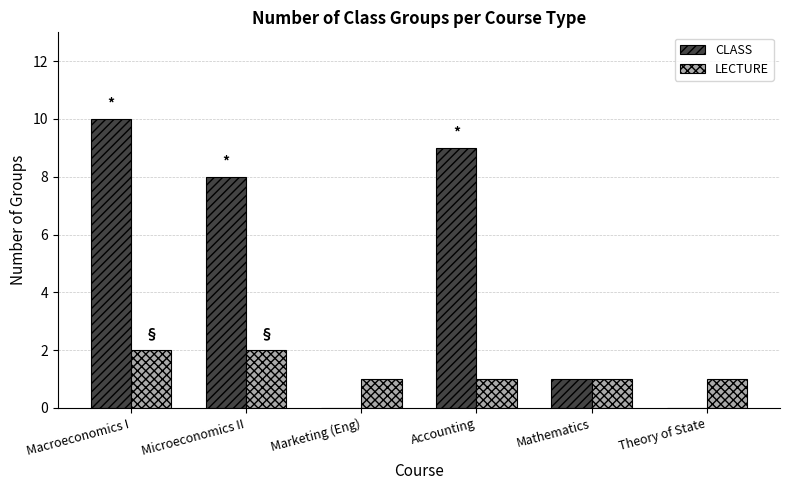

Reading right to left, transcribe all the data shown in this chart.

CLASS: 0	1	9	0	8	10
LECTURE: 1	1	1	1	2	2